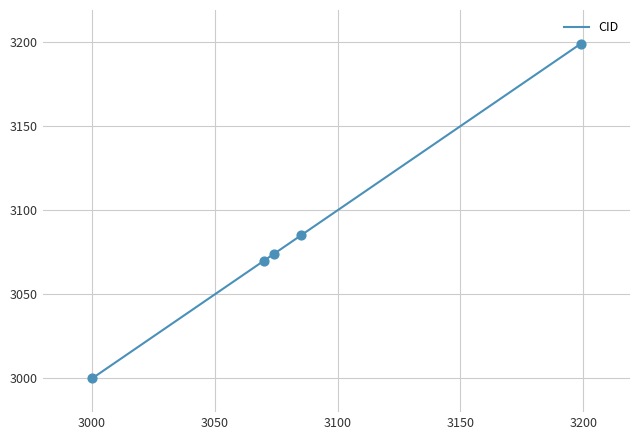

What is the maximum value shown in the chart?

3199